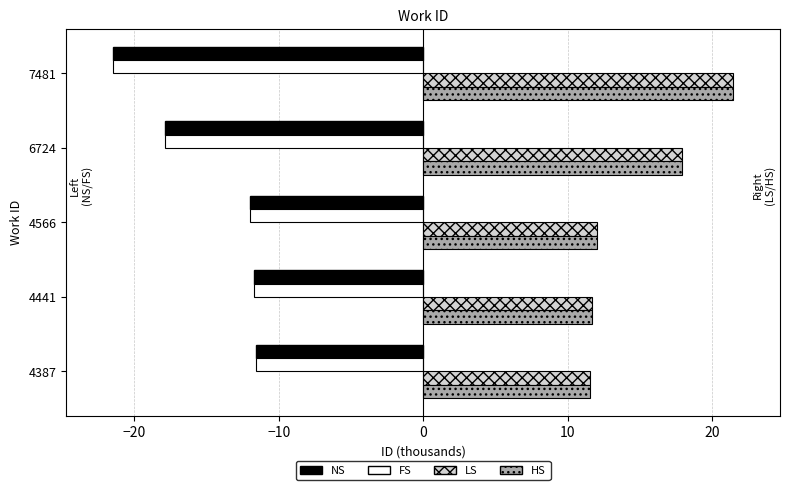

How many series are shown in this chart?

4